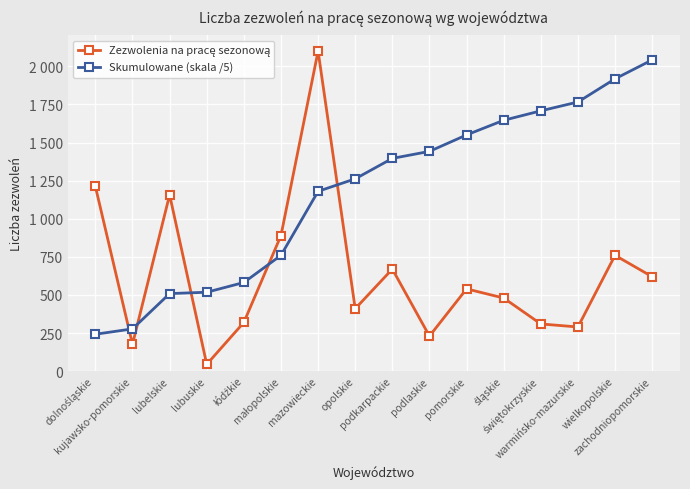

Reading left to right, what are all the values shown in this chart?

Zezwolenia na pracę sezonową: 1212.0	176.0	1157.0	45.0	320.0	890.0	2100.0	410.0	670.0	230.0	540.0	480.0	310.0	290.0	760.0	620.0
Skumulowane (skala /5): 242.4	277.6	509.0	518.0	582.0	760.0	1180.0	1262.0	1396.0	1442.0	1550.0	1646.0	1708.0	1766.0	1918.0	2042.0